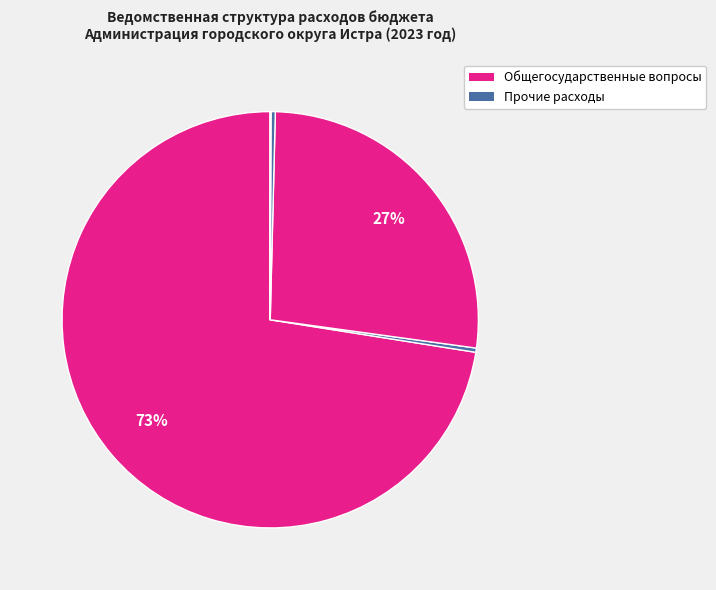

Count the number of slices in the pie.

6